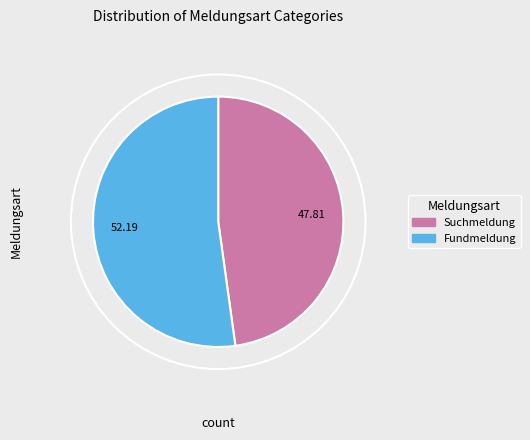

How many slices are in this pie chart?

2